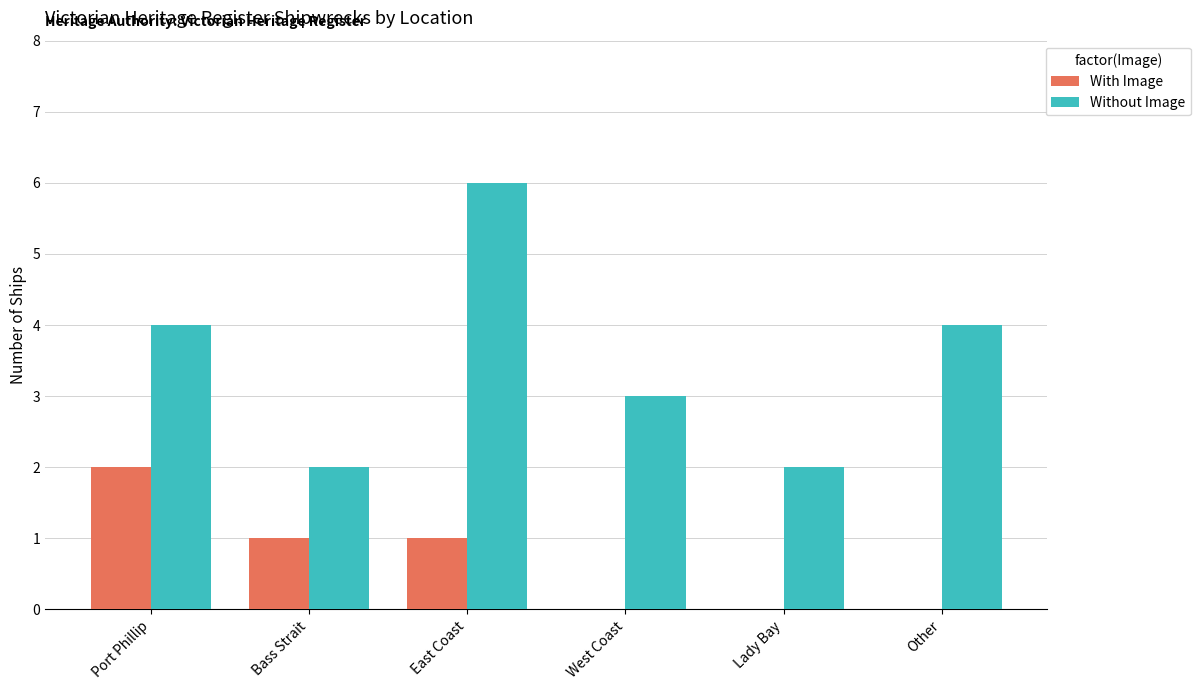

What is the maximum value shown in the chart?

6